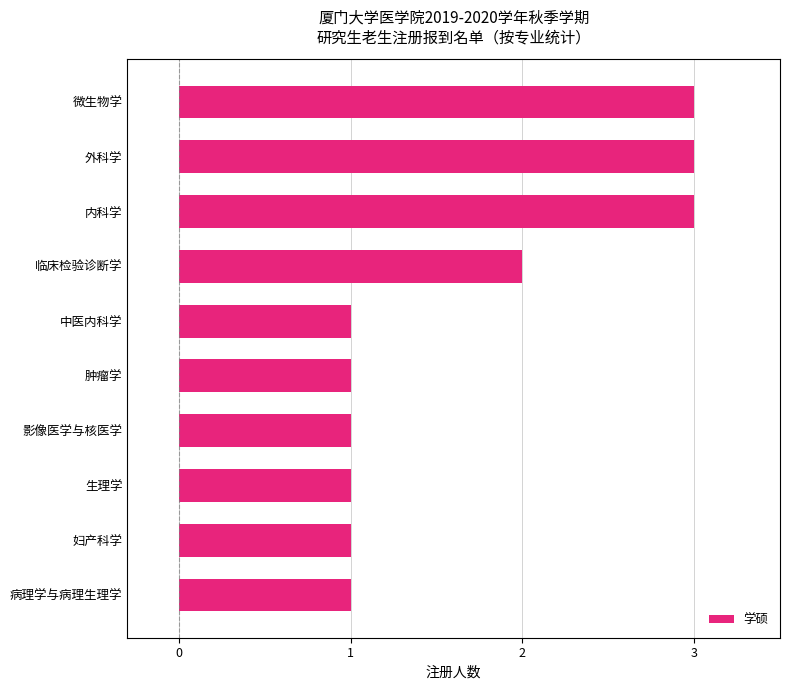

Does the chart contain any negative values?

No